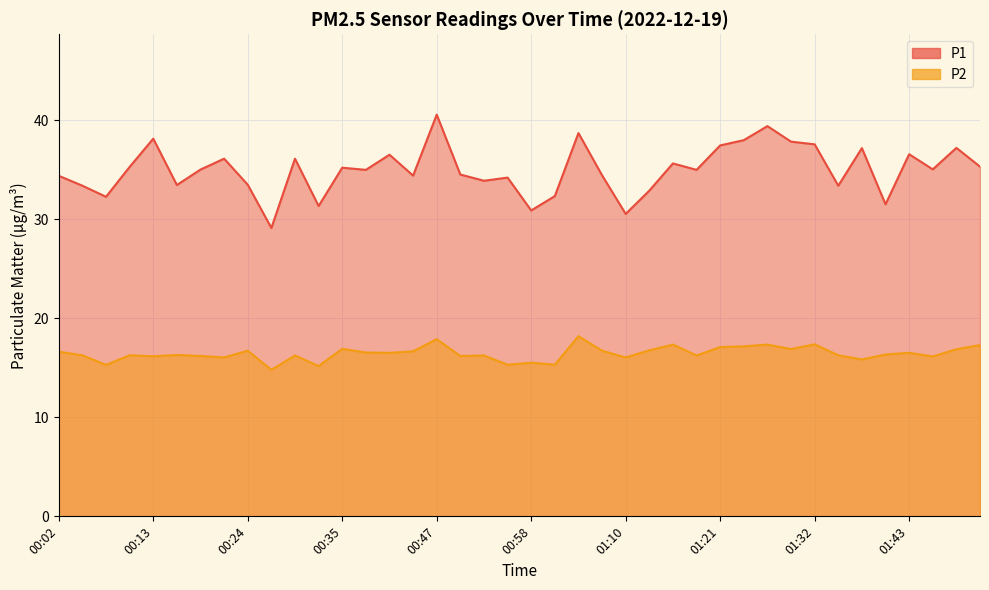

True or false: P2 and P1 intersect in this chart.

False